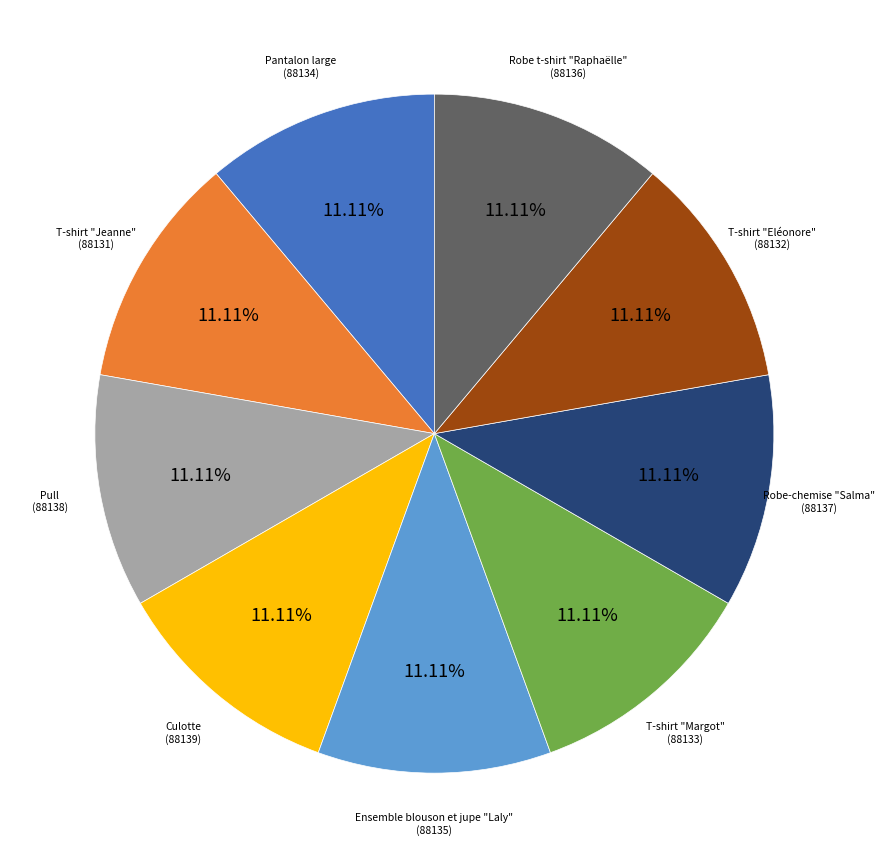

Does any single category account for the majority?

No